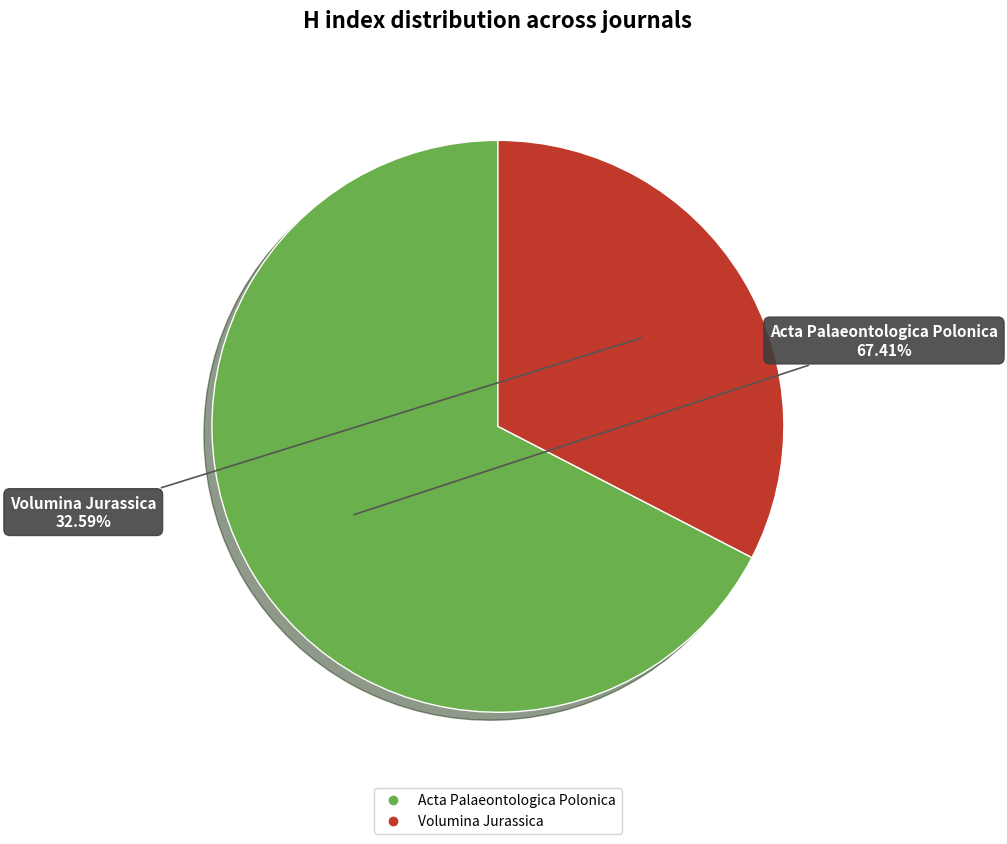

What is the majority slice?

Acta Palaeontologica Polonica